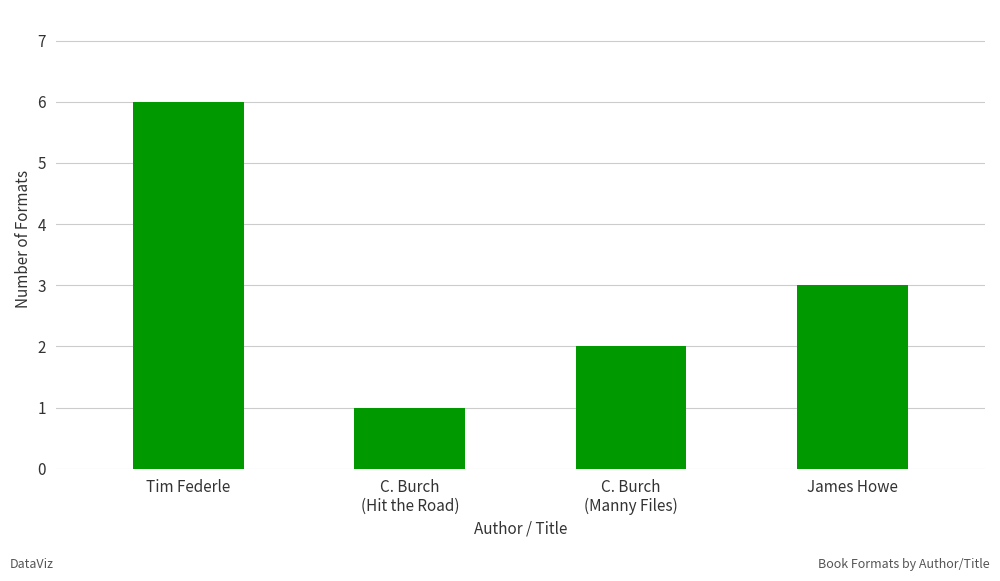

What is the change in value from C. Burch
(Hit the Road) to James Howe?

+2